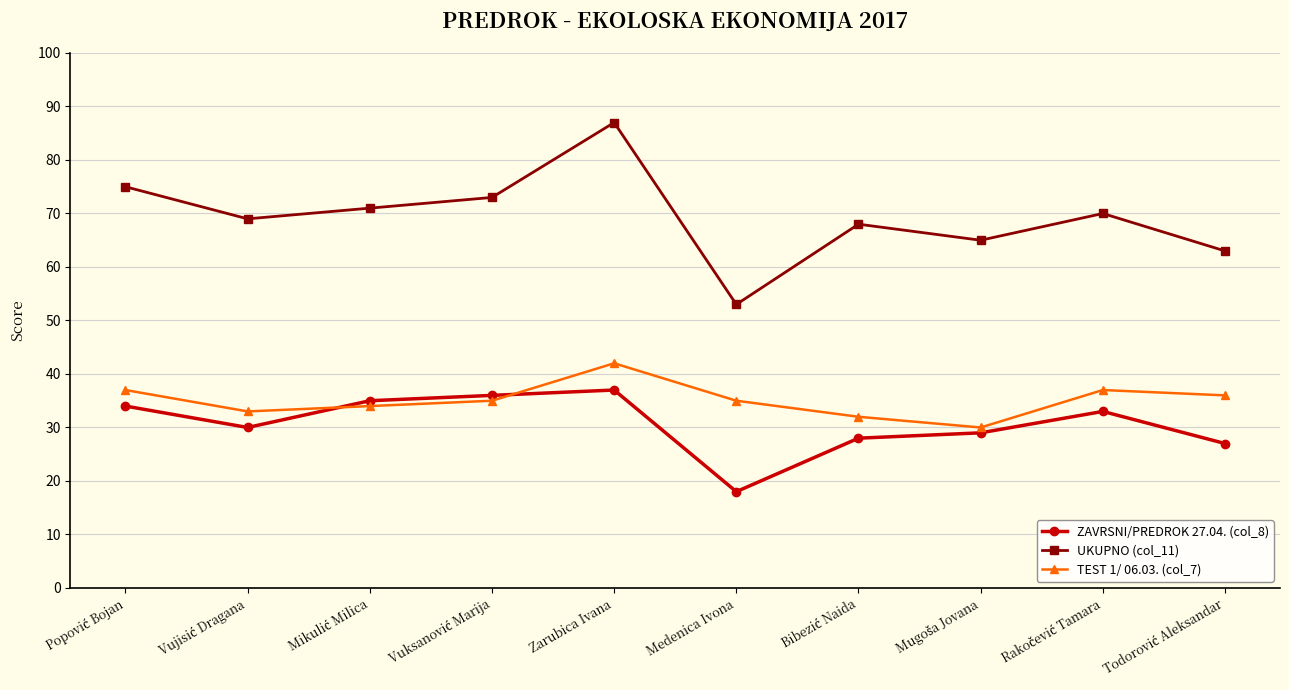

Reading left to right, what are all the values shown in this chart?

ZAVRSNI/PREDROK 27.04. (col_8): 34	30	35	36	37	18	28	29	33	27
UKUPNO (col_11): 75	69	71	73	87	53	68	65	70	63
TEST 1/ 06.03. (col_7): 37	33	34	35	42	35	32	30	37	36